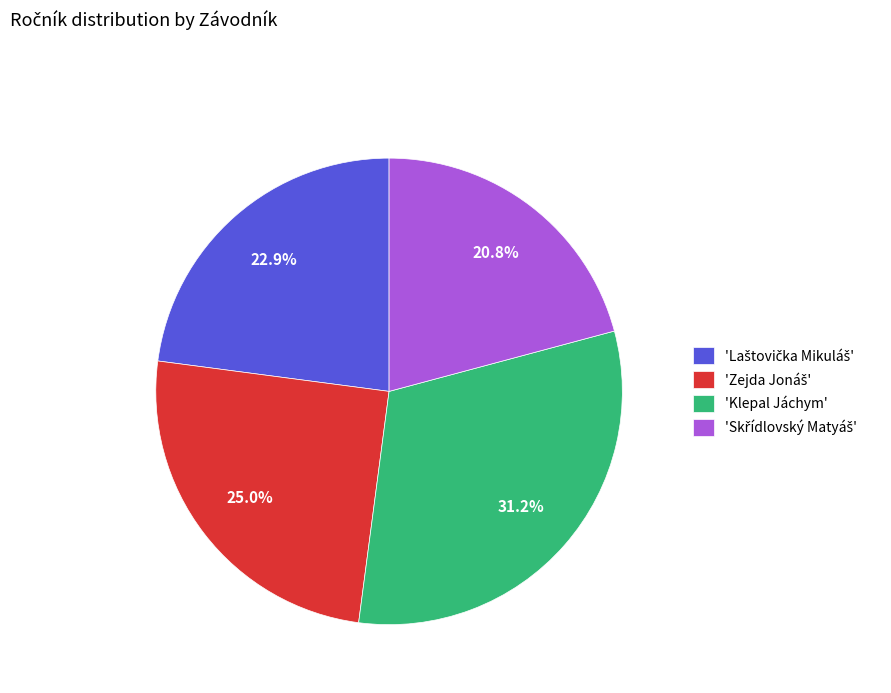

How many segments does this pie chart have?

4